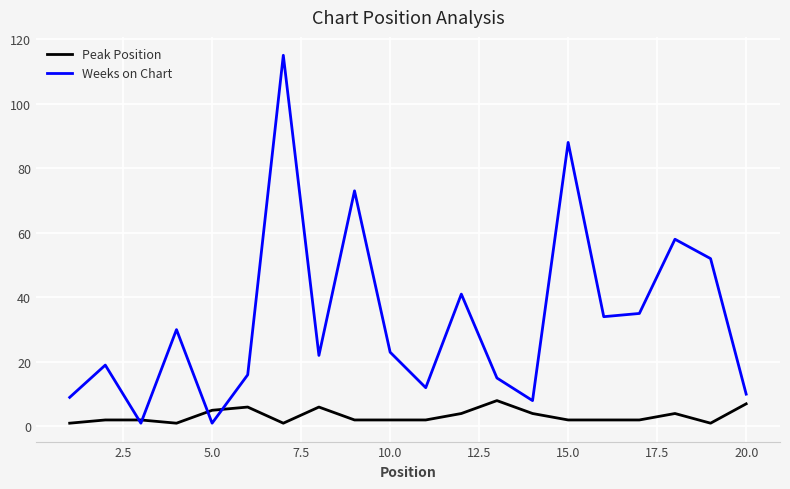

List the series in order of their overall mean, lowest first.

Peak Position, Weeks on Chart